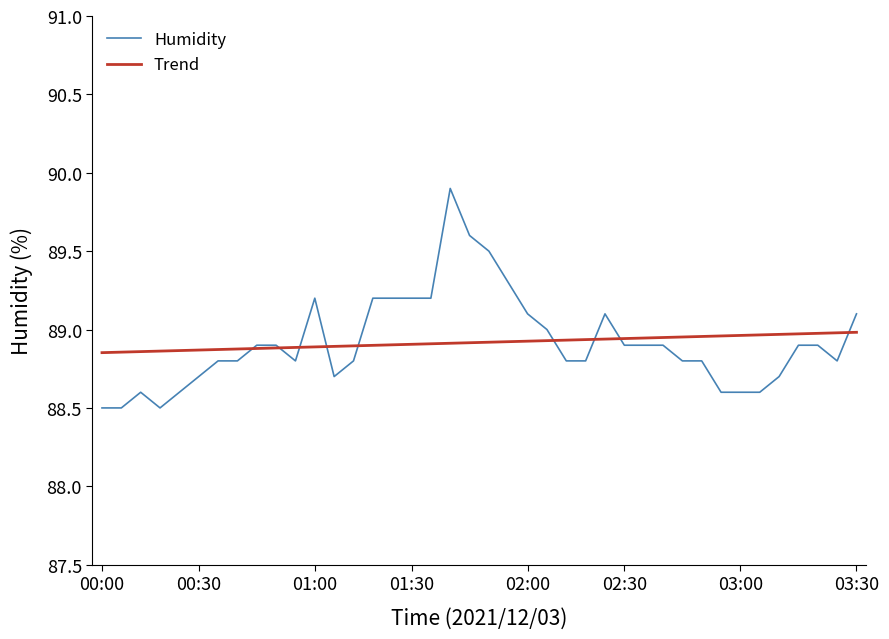

What is the maximum value shown in the chart?

89.9